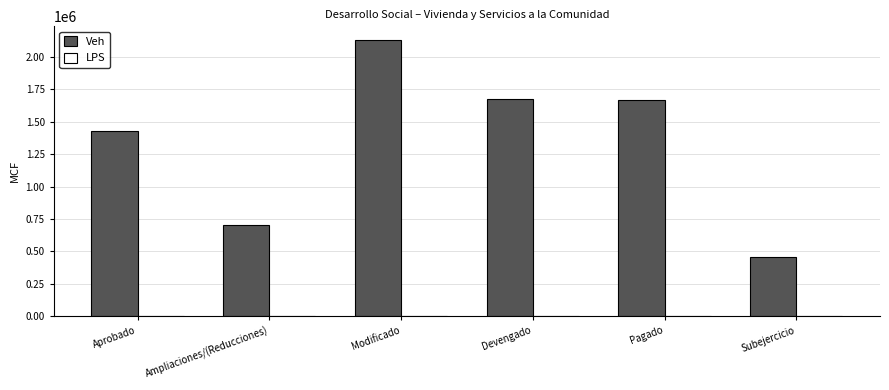

Is it true that the value at Aprobado is 1426759.4?

True